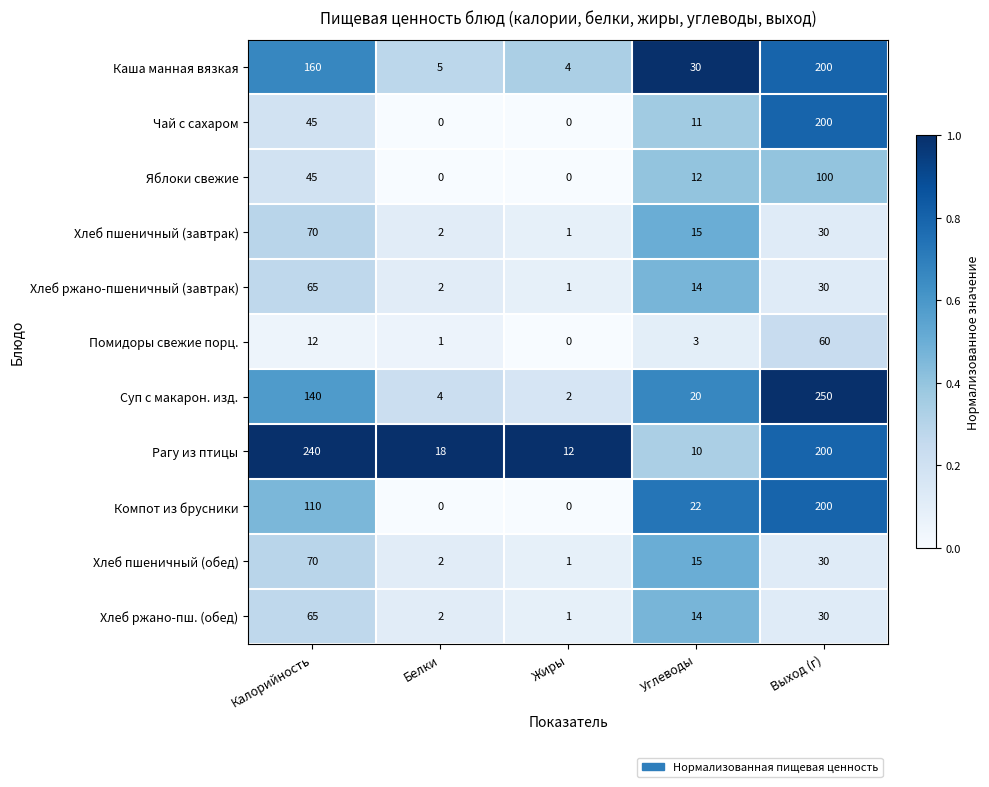

What is the maximum value shown in the chart?

250